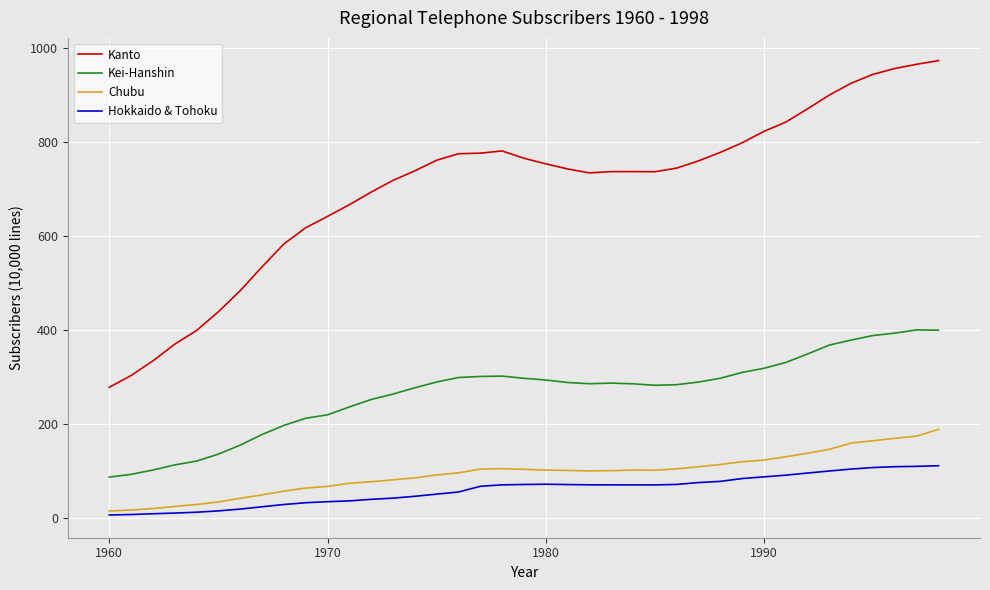

What is the maximum value for Kanto?

972.4